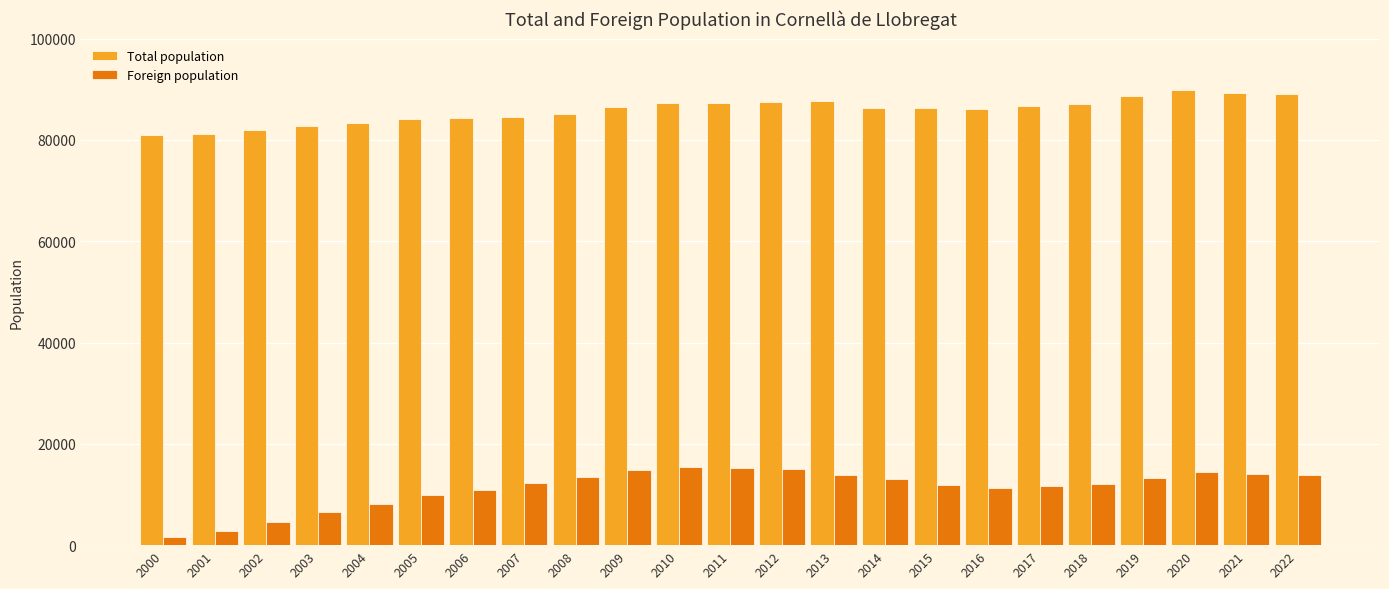

What is the value of the Foreign population bar at the 14th from the left?

13870